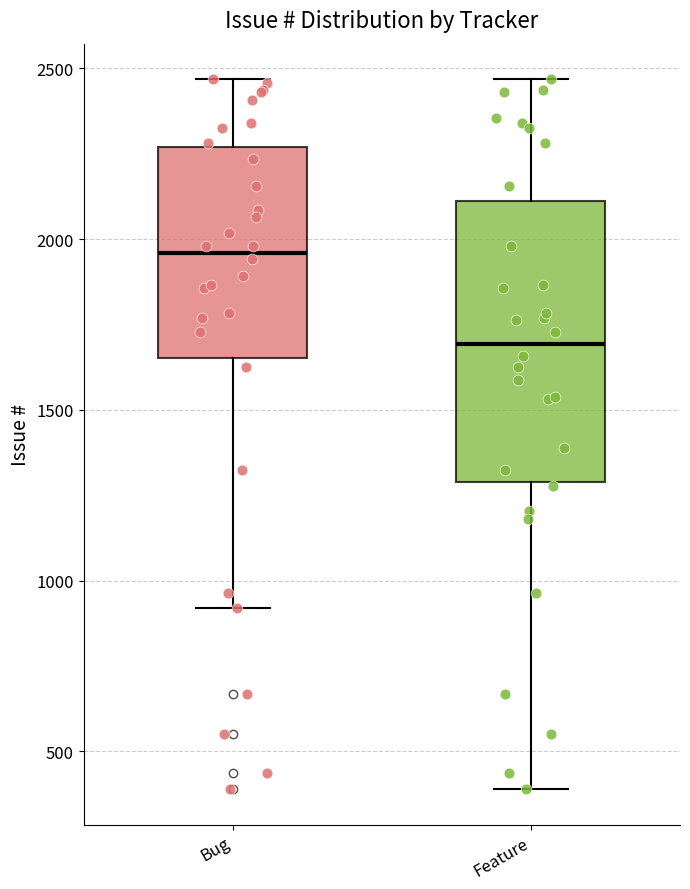

Which box's median line is the highest?

Bug